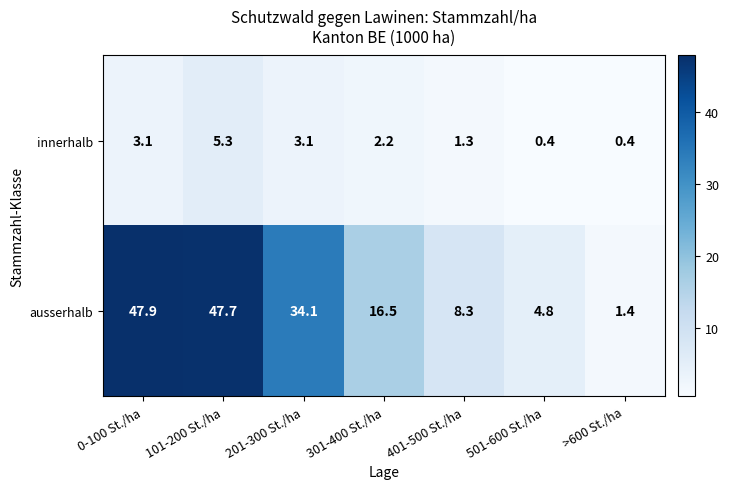

Reading left to right, extract all data points from this chart.

innerhalb: 3.1	5.3	3.1	2.2	1.3	0.4	0.4
ausserhalb: 47.9	47.7	34.1	16.5	8.3	4.8	1.4